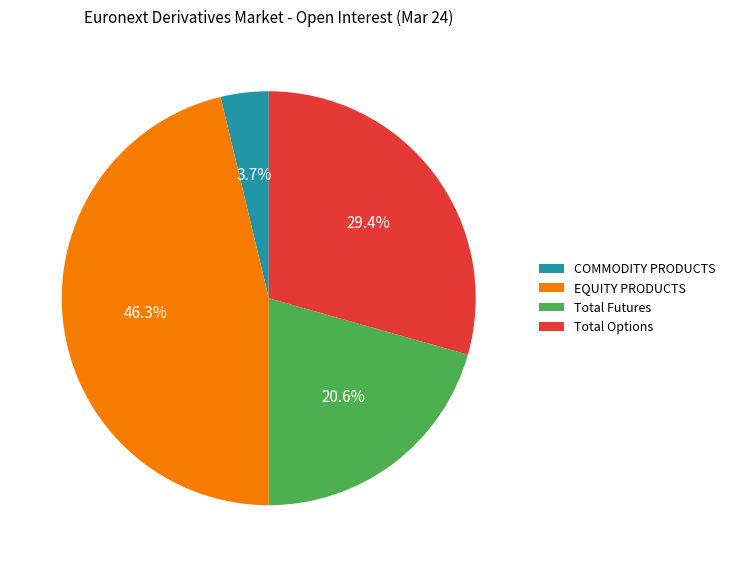

Which category has the biggest portion of the pie?

EQUITY PRODUCTS